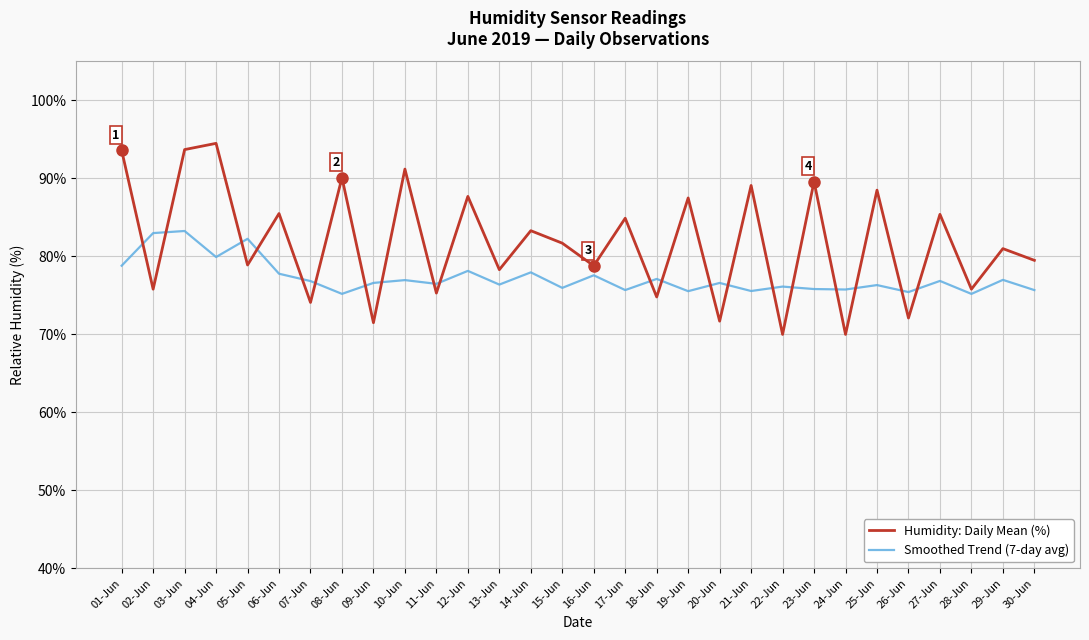

List the series in order of their peak value, highest first.

Humidity: Daily Mean (%), Smoothed Trend (7-day avg)